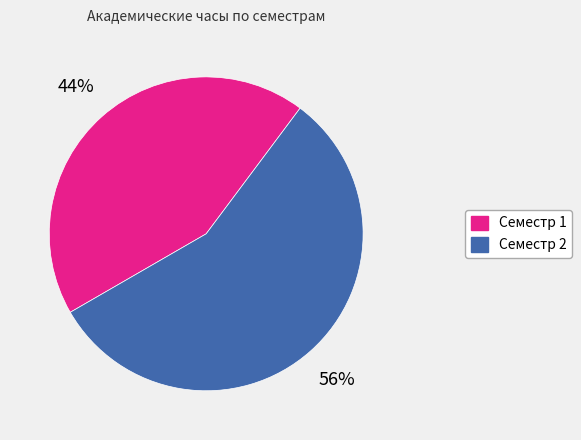

To the nearest percent, what is the combined percentage of Семестр 1 and Семестр 2?

100%